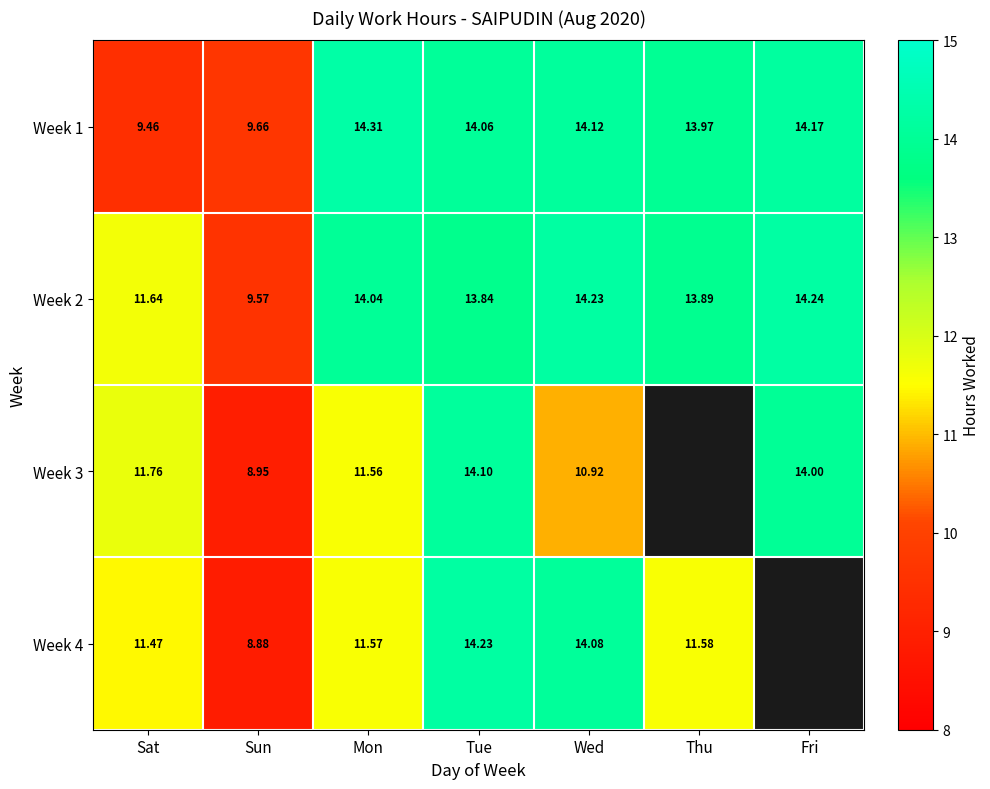

The Week 4 series shows 14.2 at Tue. True or false?

True